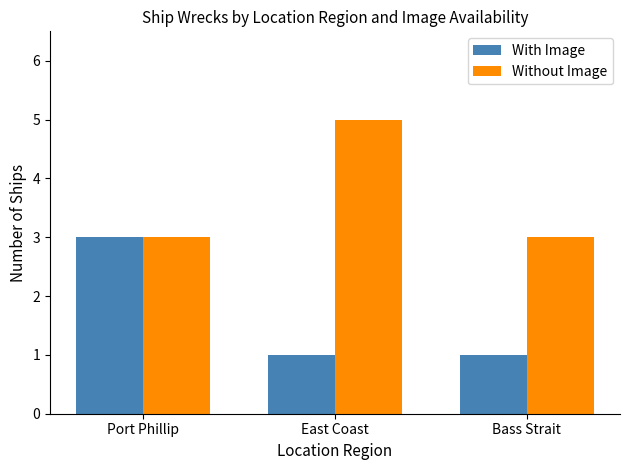

Which series has the largest total across all categories?

Without Image